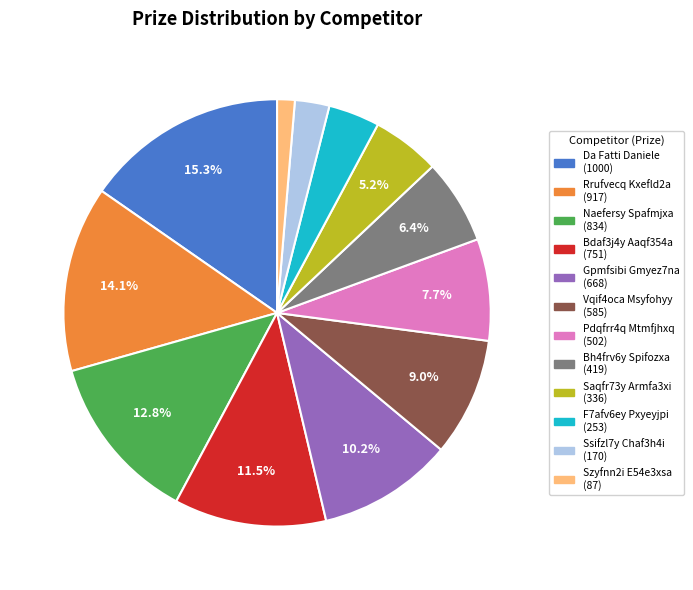

Is Szyfnn2i E54e3xsa the majority of the pie?

No